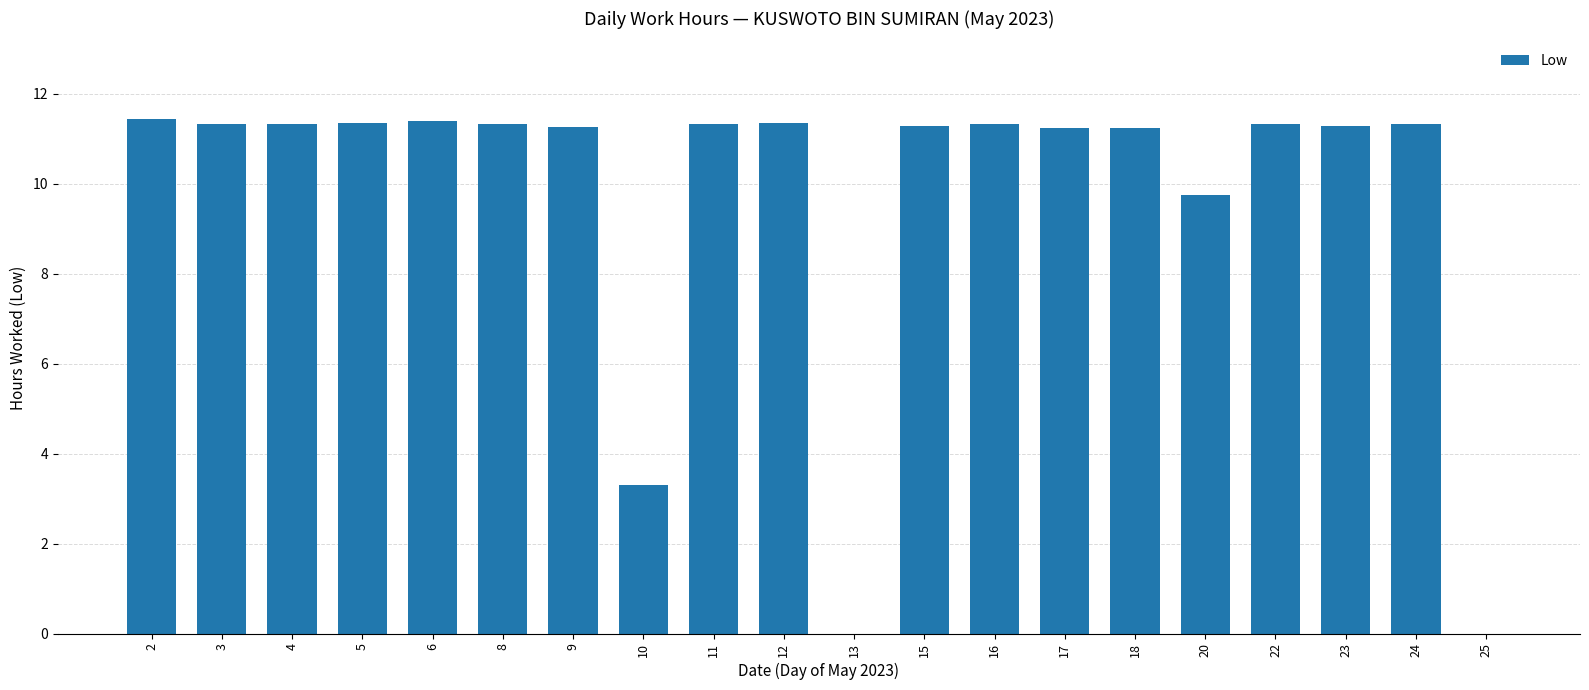

Approximately how many times larger is the value at 4 compared to 12?

1.0